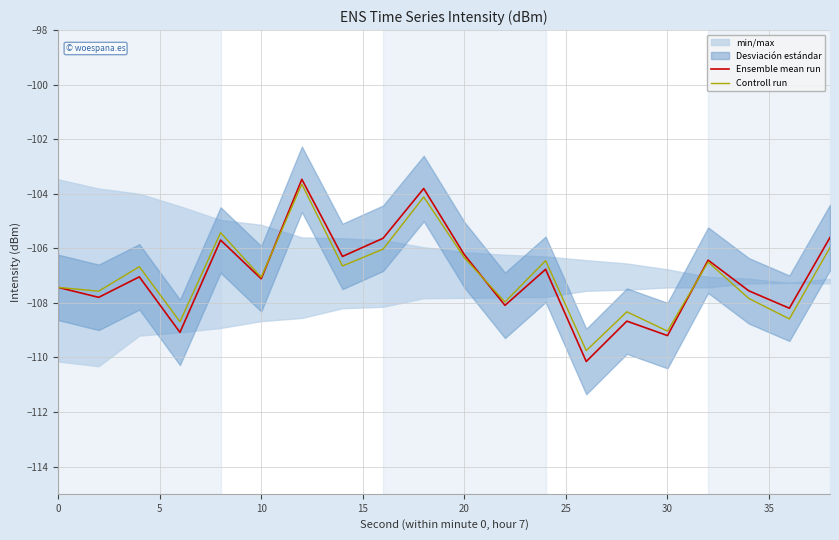

How many lines are shown in the chart?

2